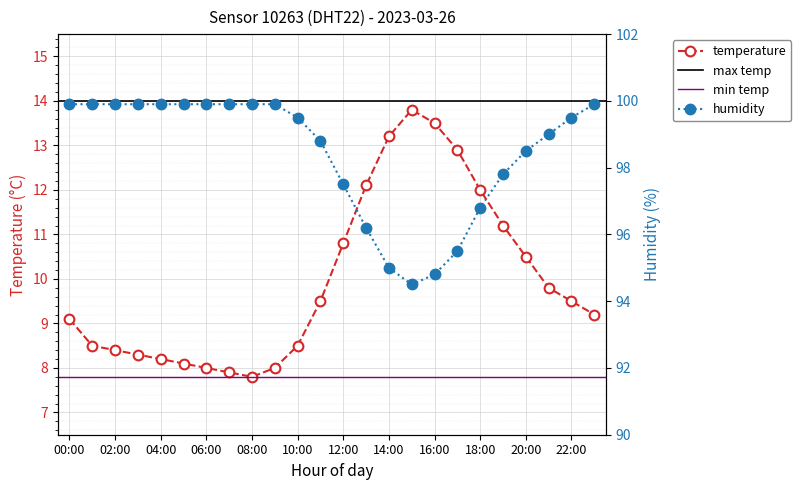

True or false: humidity has a value of 49.9 at 12:00.

False